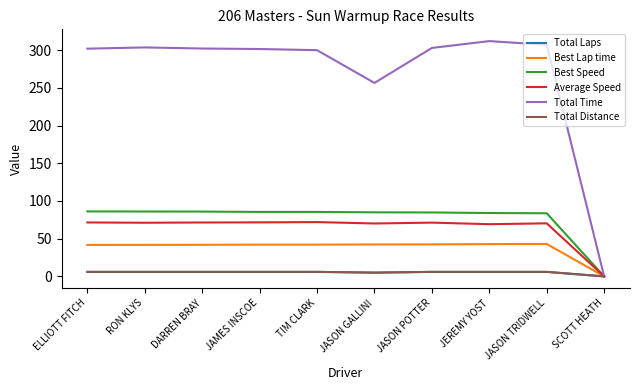

Does the chart have visible grid lines?

No